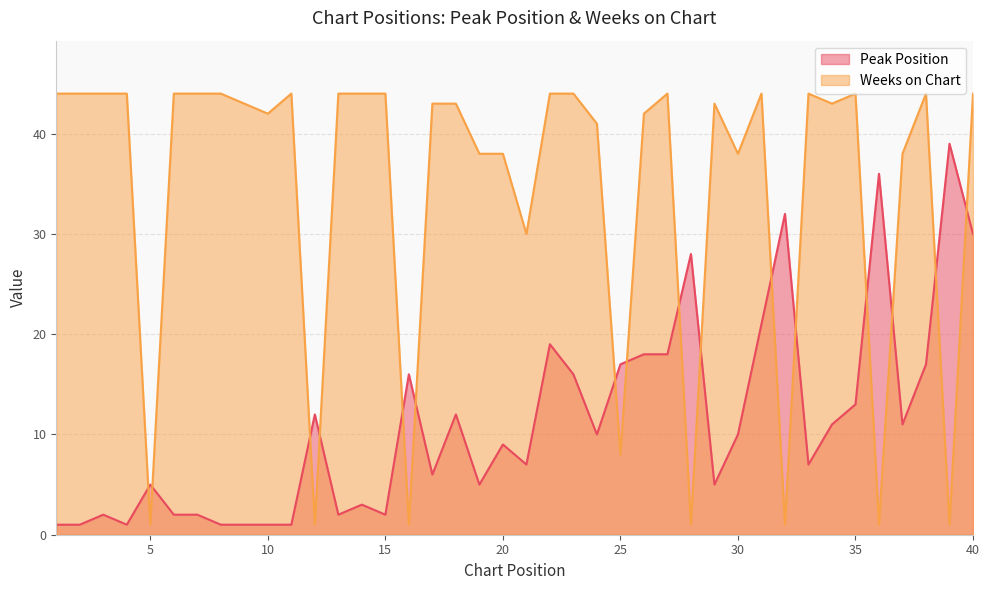

What is the value of the Peak Position point at the 19th from the left?

5